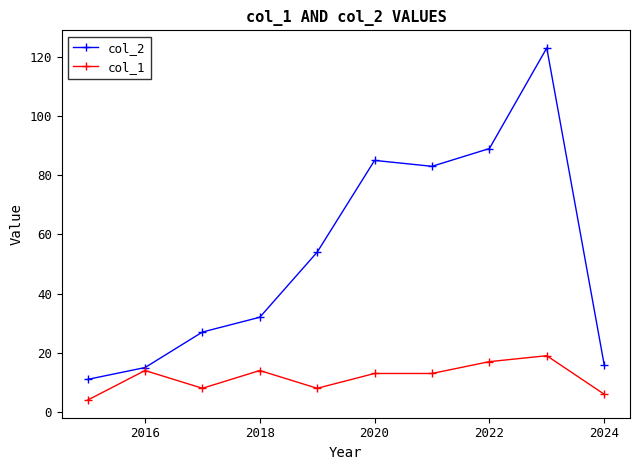

What is the smallest value displayed?

4